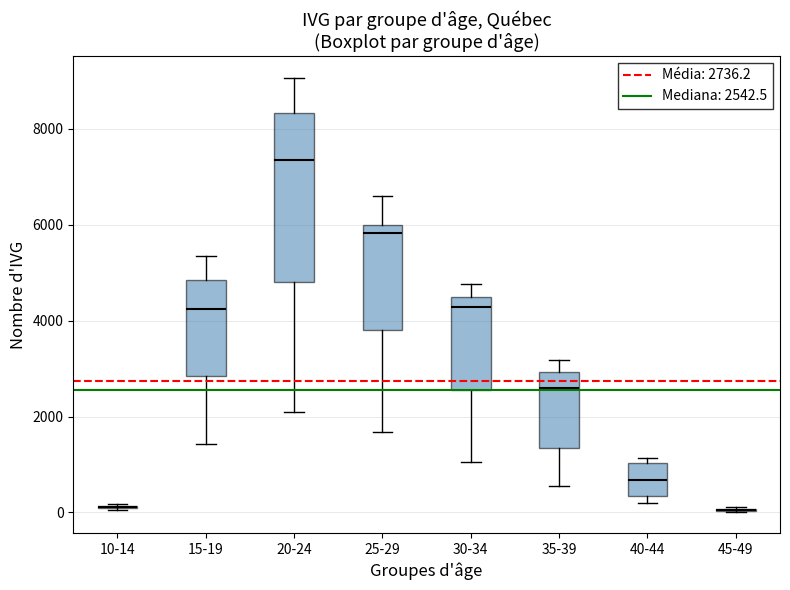

Reading left to right, transcribe this box plot: for each box, give where its median line is, the range the box spans, and where its two whiskers end, as read against the y-axis. The values are not printed on the chart, so give them approximately, as read against the axis.

10-14: box collapsed to a line at 200, whiskers 0 to 200
15-19: median 4200, box 2800 to 4800, whiskers 1400 to 5400
20-24: median 7400, box 4800 to 8400, whiskers 2000 to 9000
25-29: median 5800, box 3800 to 6000, whiskers 1600 to 6600
30-34: median 4200, box 2600 to 4400, whiskers 1000 to 4800
35-39: median 2600, box 1400 to 3000, whiskers 600 to 3200
40-44: median 600, box 400 to 1000, whiskers 200 to 1200
45-49: box collapsed to a line at 0, whiskers 0 to 200